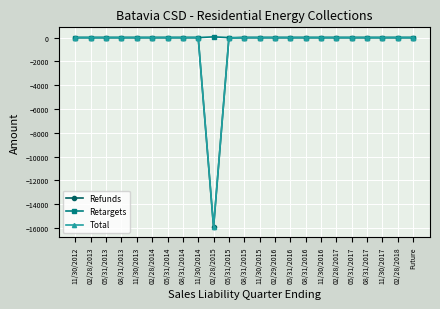

What is the average value of the Total series?

-692.2